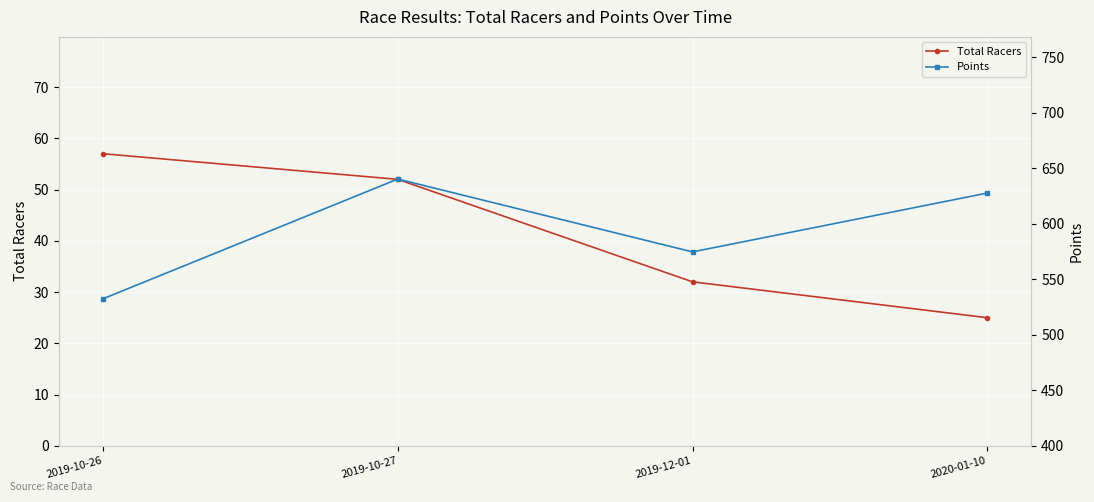

In Points, how many points are higher than both neighbors (excluding endpoints)?

1